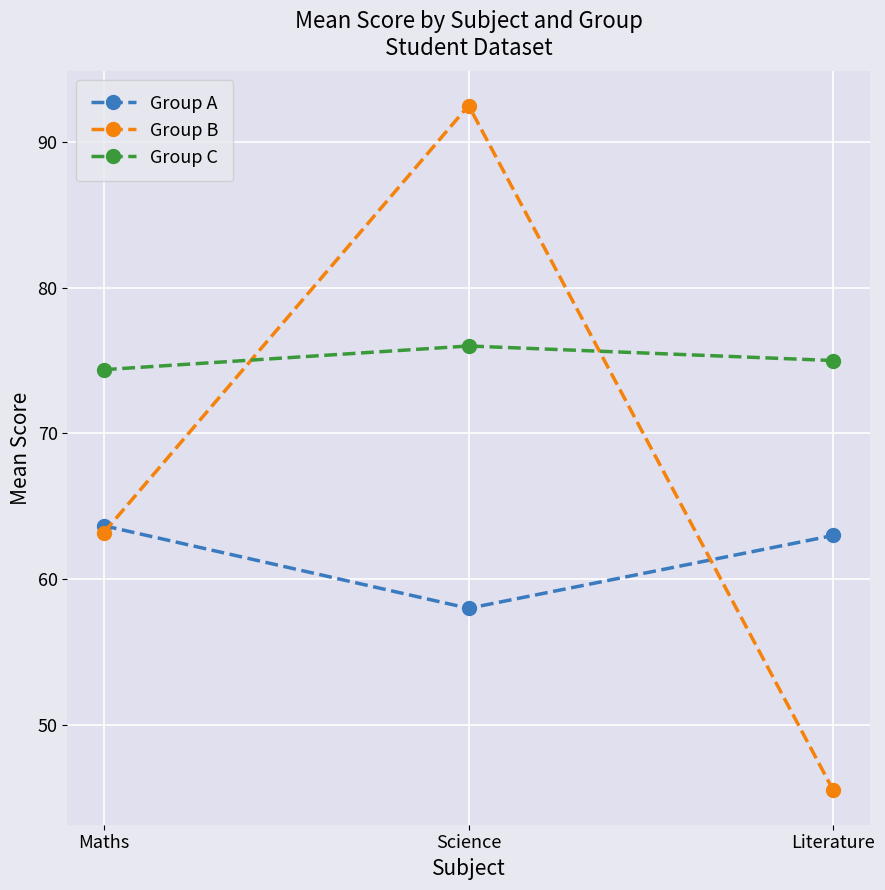

Where does the Group B series first go above 63?

Maths